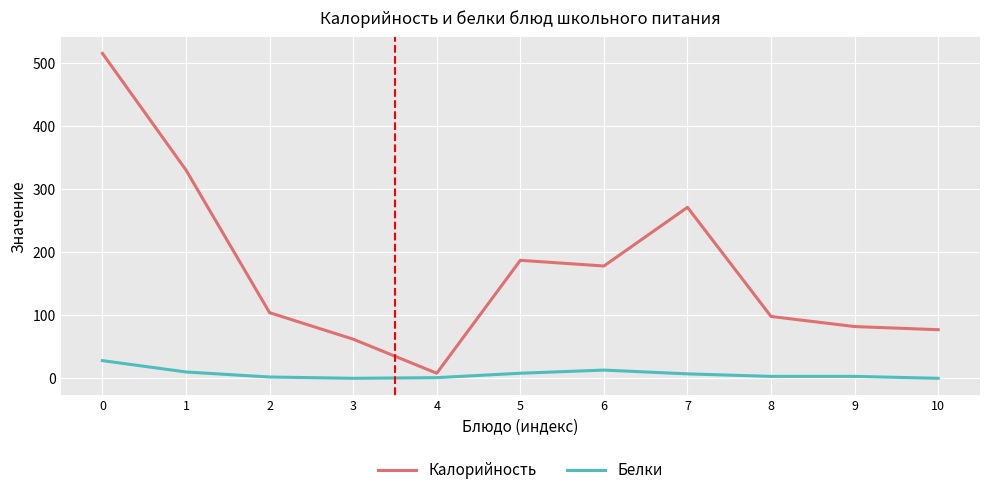

Is it true that Калорийность equals 178 at 6?

True